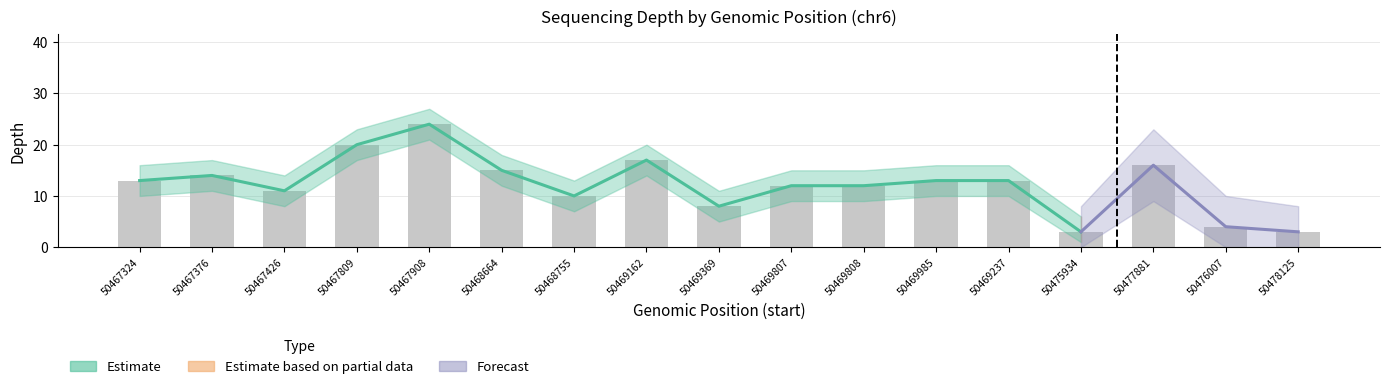

Where does the depth_upper series first go above 16?

50467376